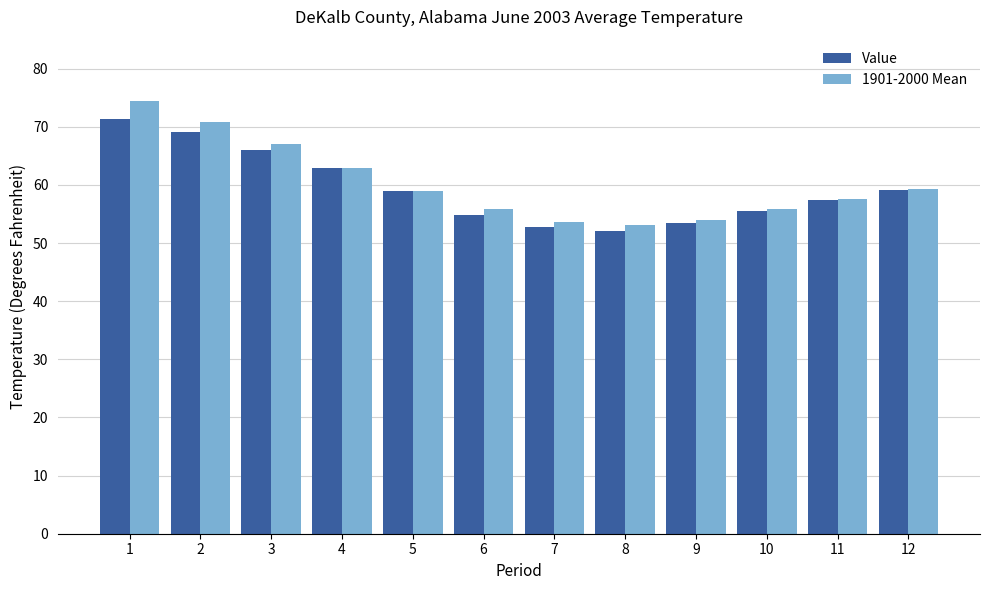

What is the smallest value displayed?

52.1